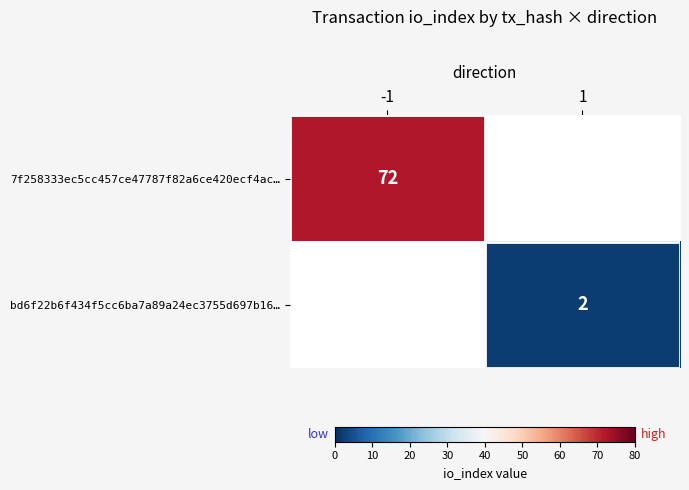

The bd6f22b6f434f5cc6ba7a89a24ec3755d697b16… series shows 2 at 1. True or false?

True